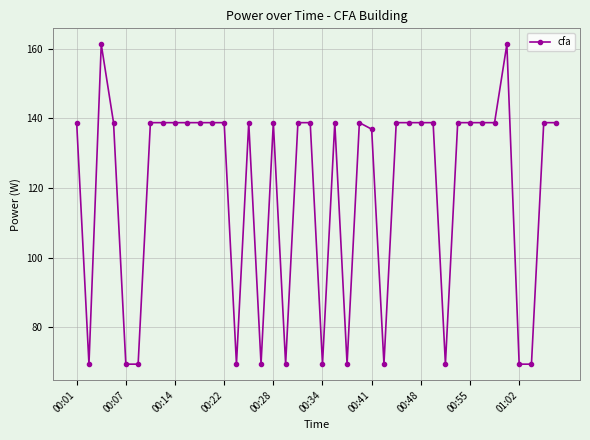

What is the average value?

119.0